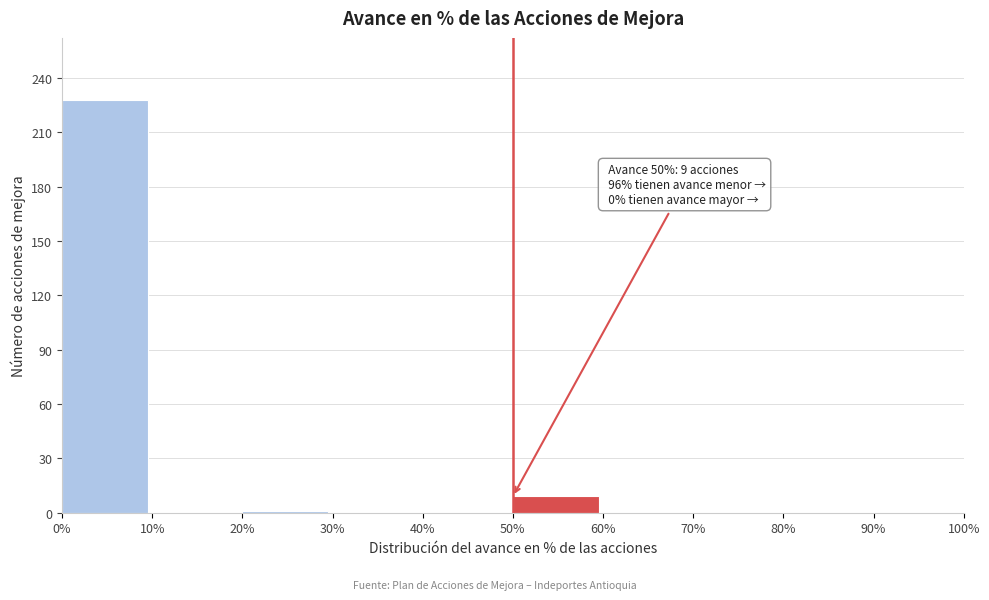

Over which range of the x-axis is the bar tallest?

0% to 10%